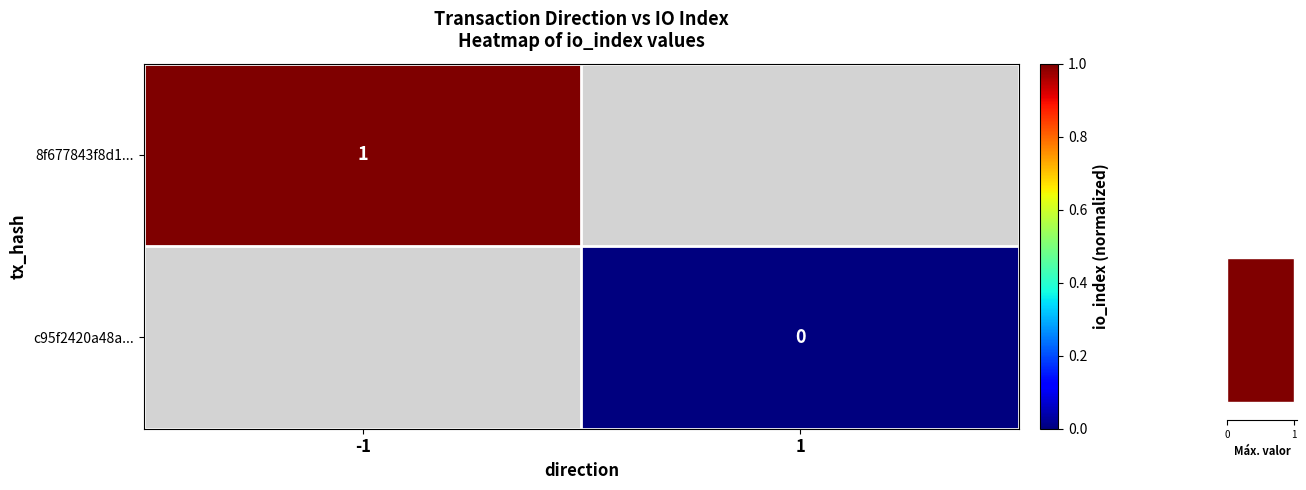

How many categories are shown in the chart?

2